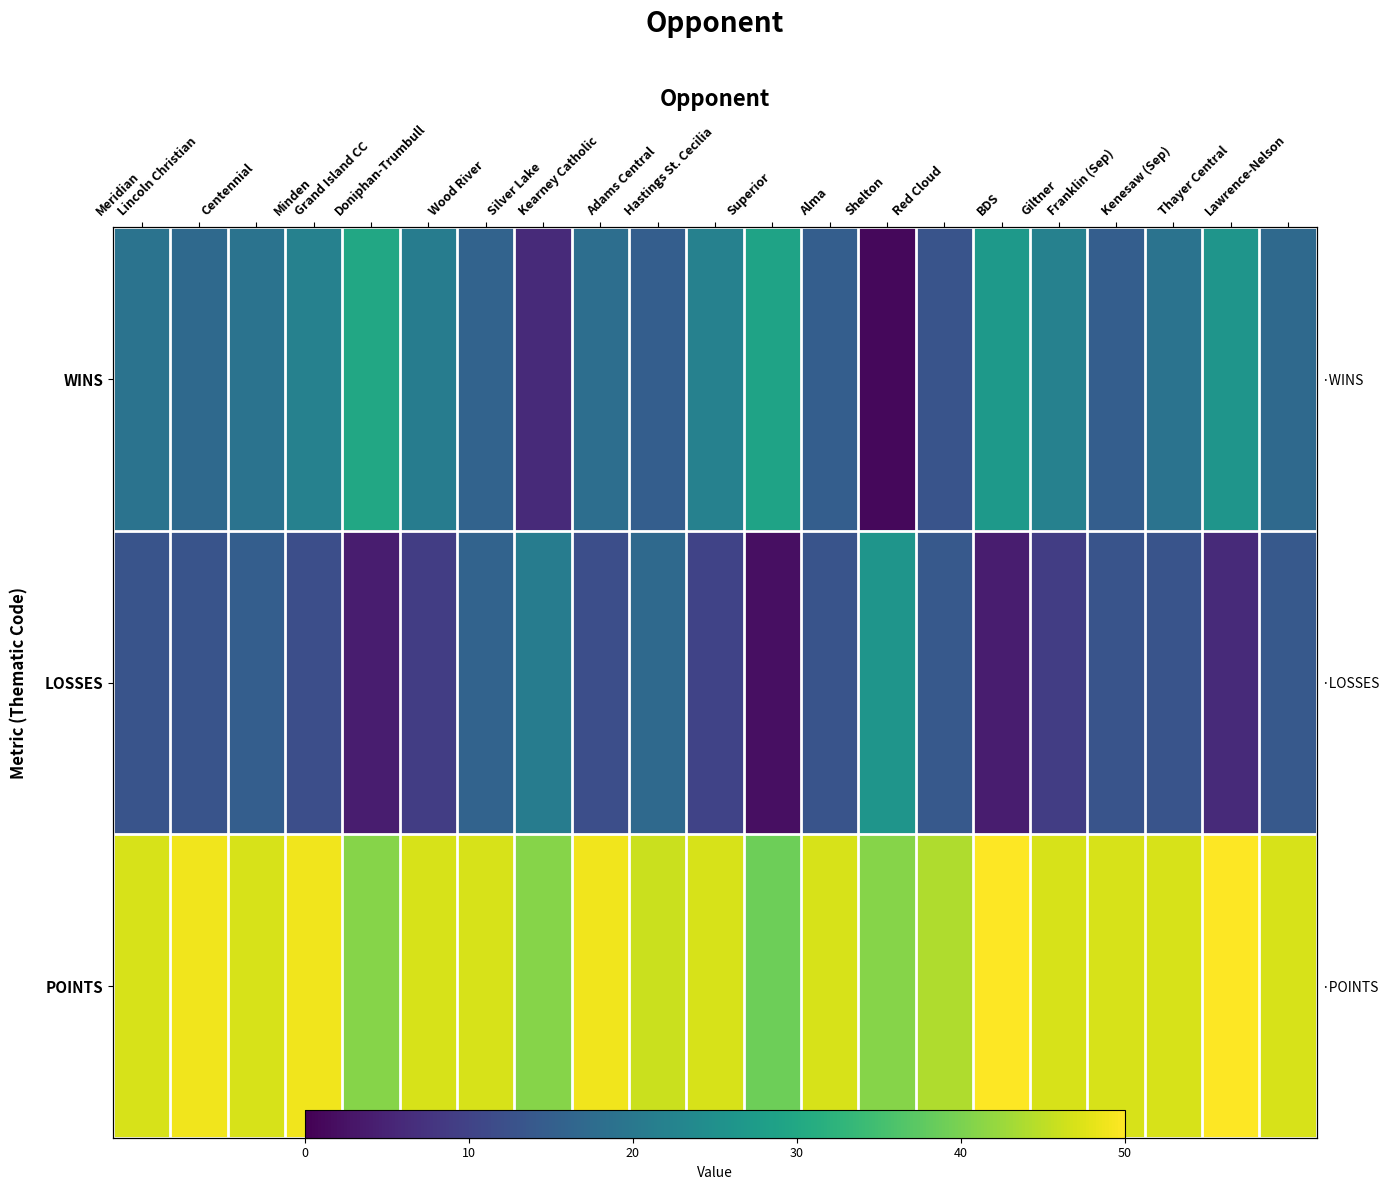

The LOSSES series shows 12 at Kearney Catholic. True or false?

True